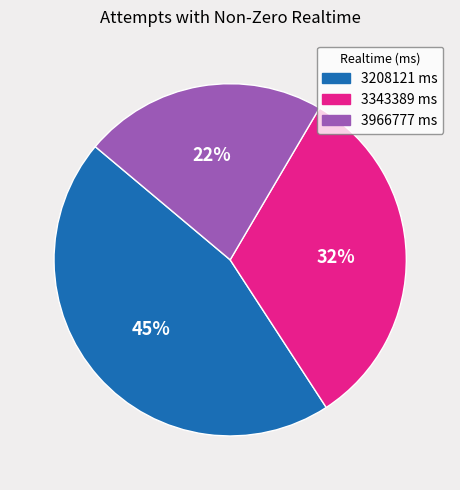

To the nearest percent, what is the combined percentage of 3966777 ms and 3208121 ms?

68%